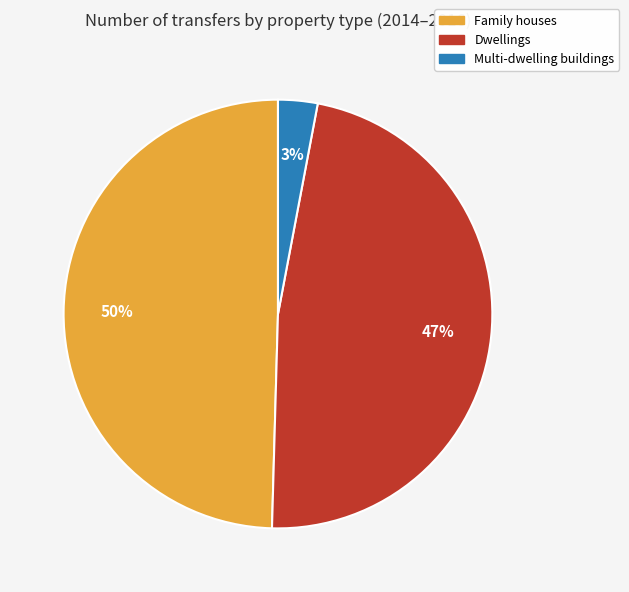

To the nearest percent, what portion does Dwellings represent?

47%